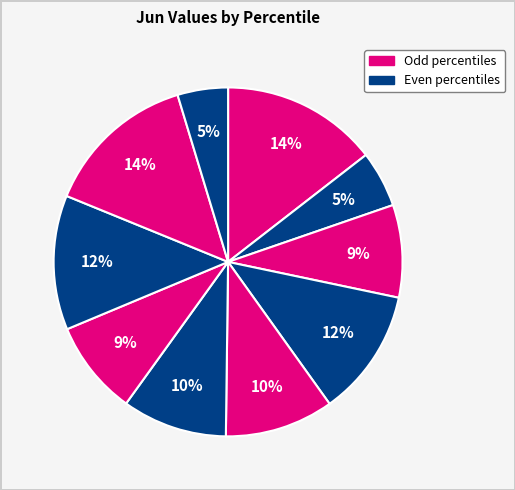

Which category has the smallest portion of the pie?

pct95